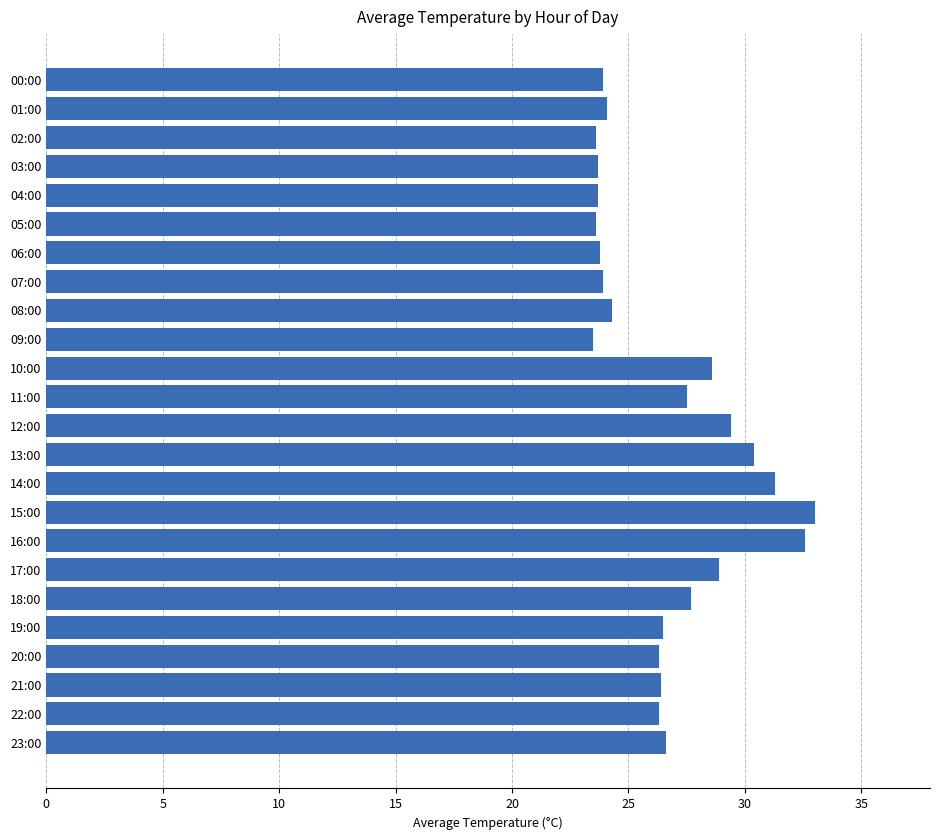

What is the change in value from 12:00 to 21:00?

-3.0